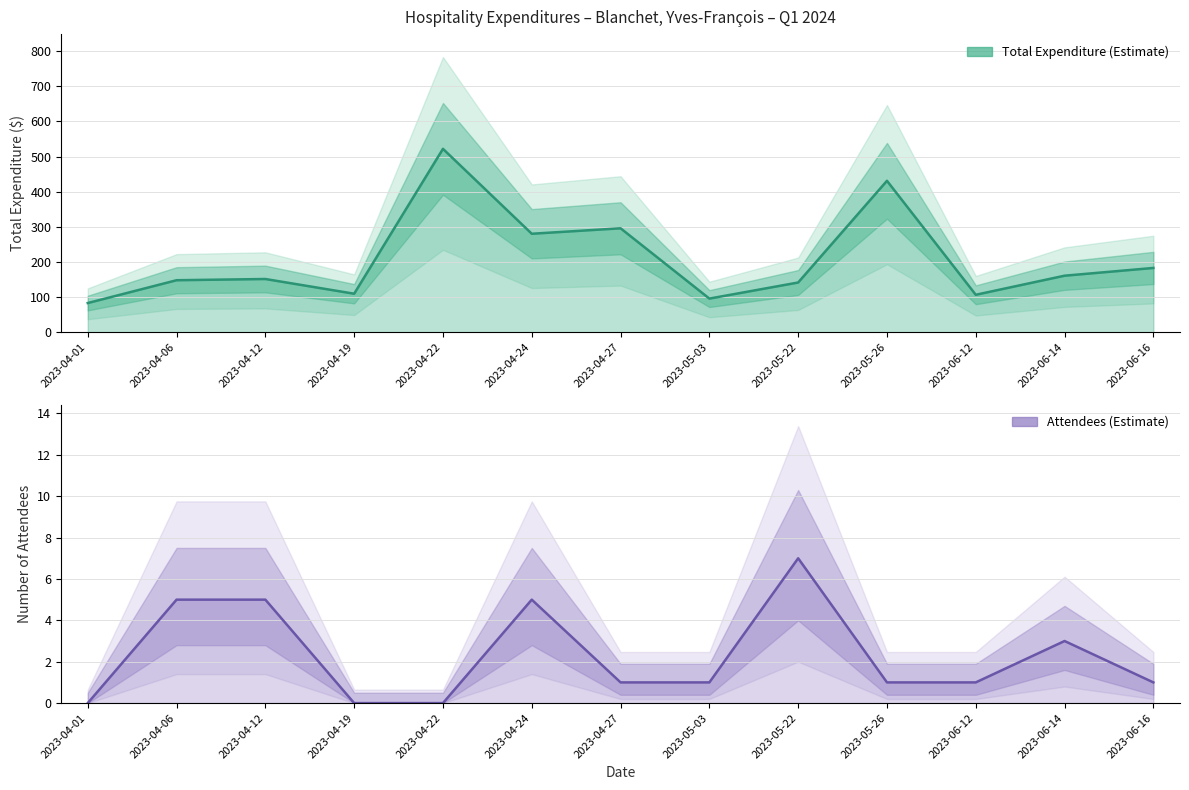

What is the difference between the Attendees values at 2023-04-19 and 2023-06-16?

1.0